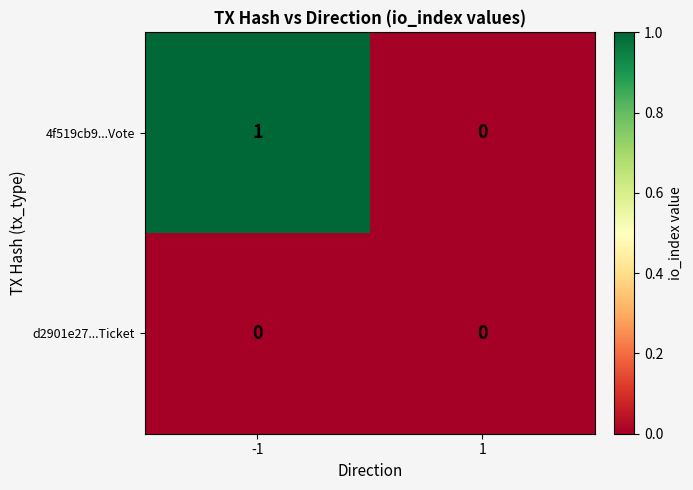

True or false: 4f519cb9...Vote has a value of -1 at 1.

False